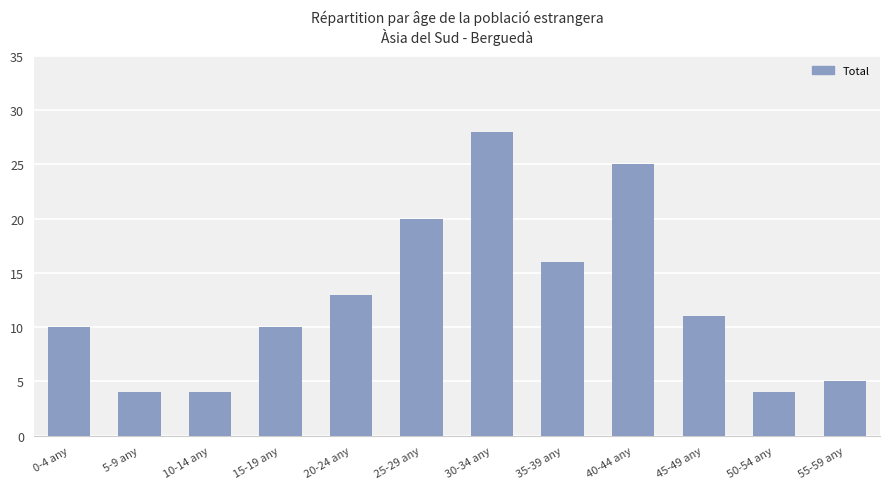

What value does the data have at 45-49 any, to the nearest 5?

10